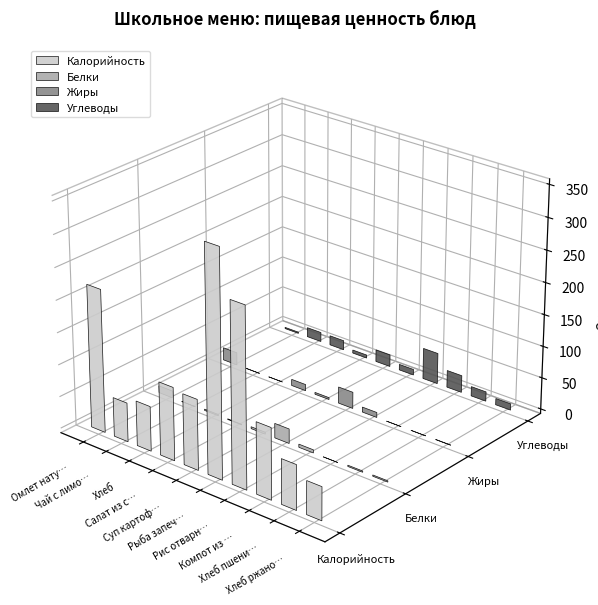

What is the value of the Белки bar at the 3rd from the left?

2.0